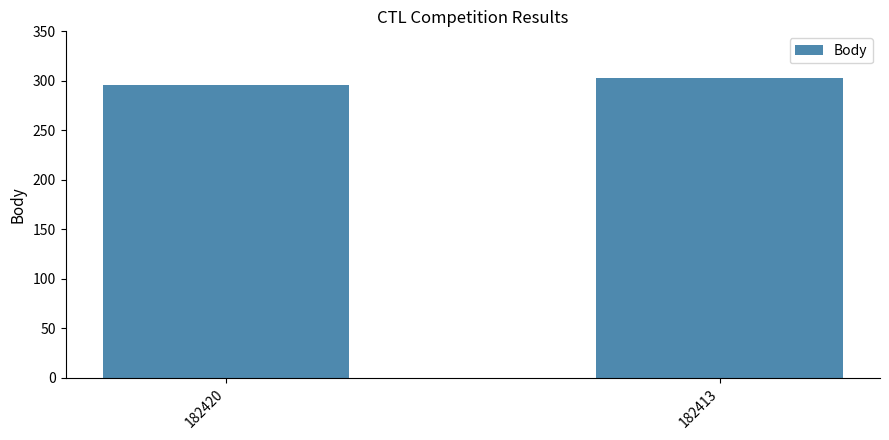

What is the difference between the values at 182420 and 182413?

7